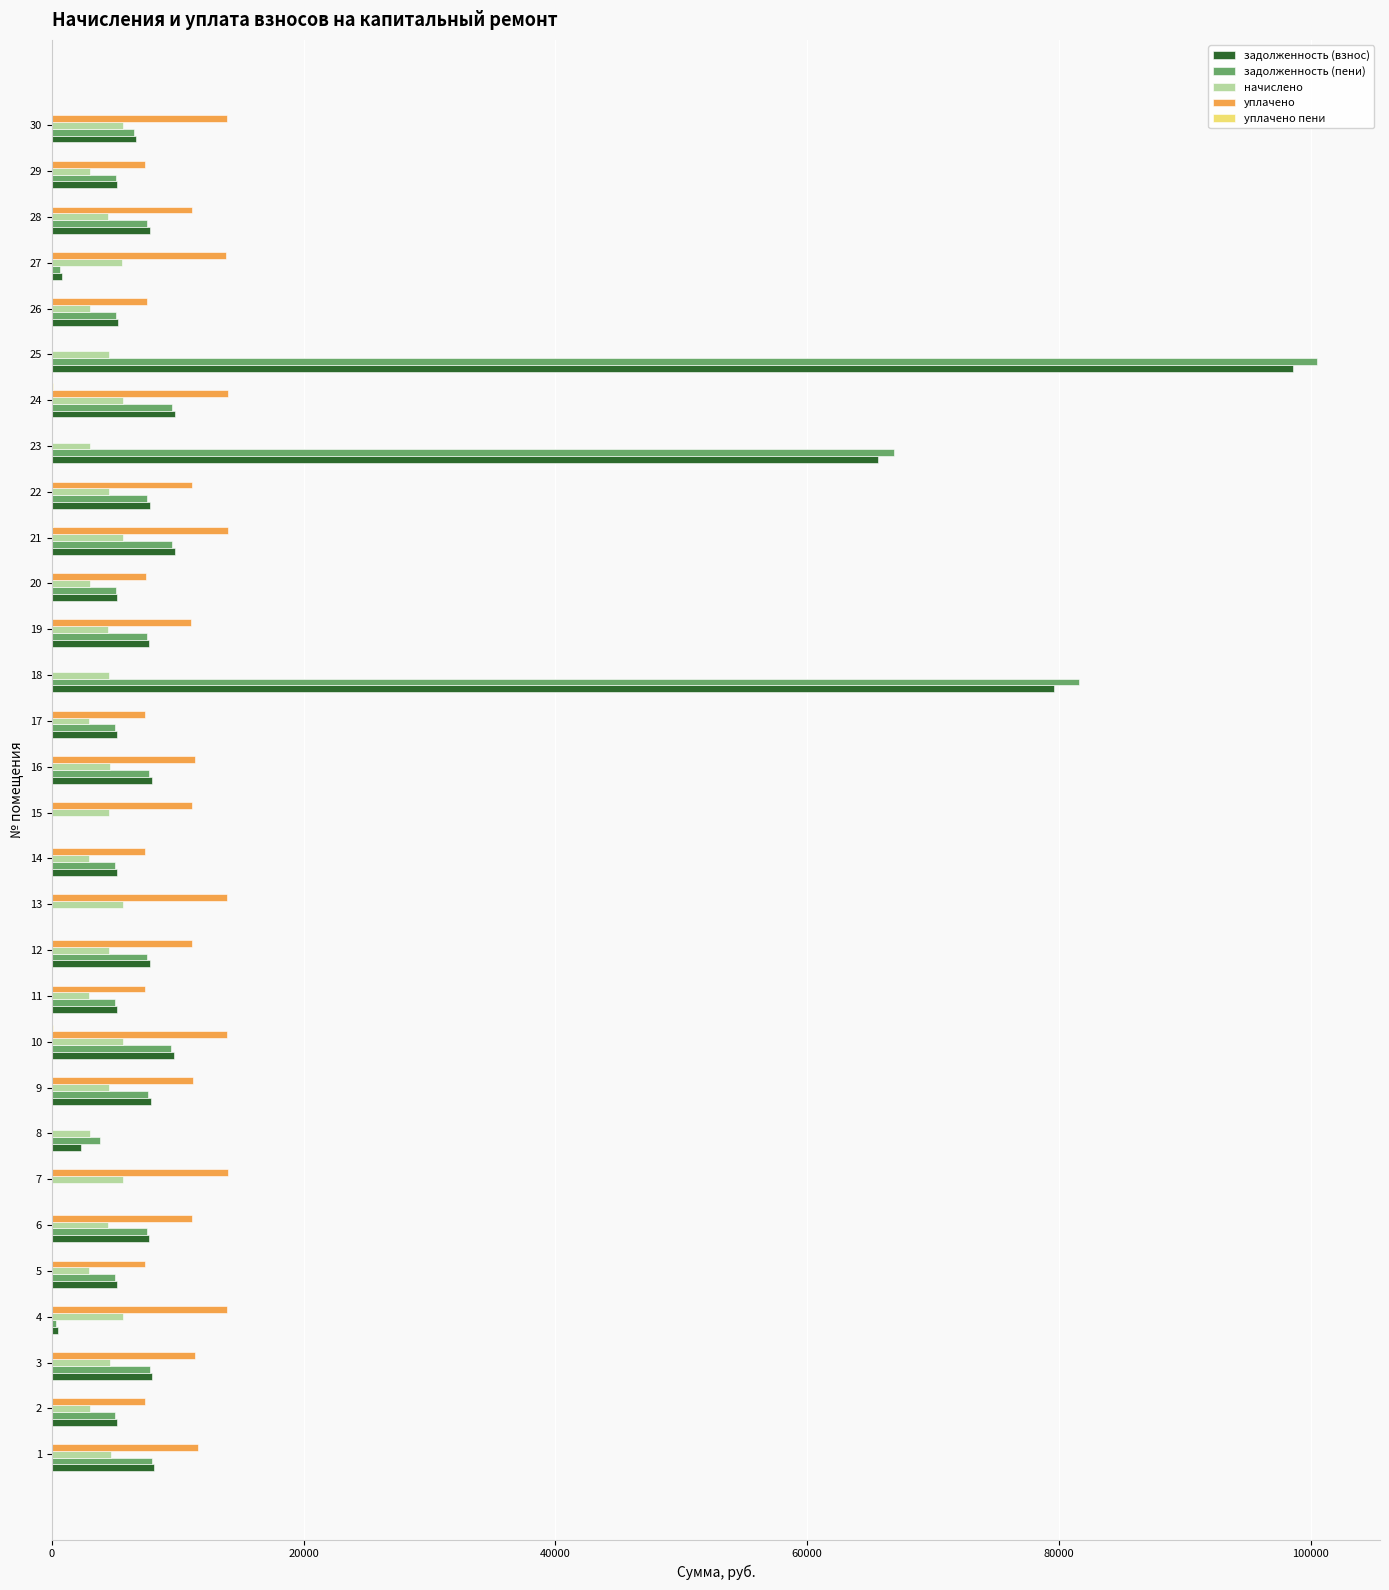

What is the sum of all задолженность (взнос) values?

395714.4